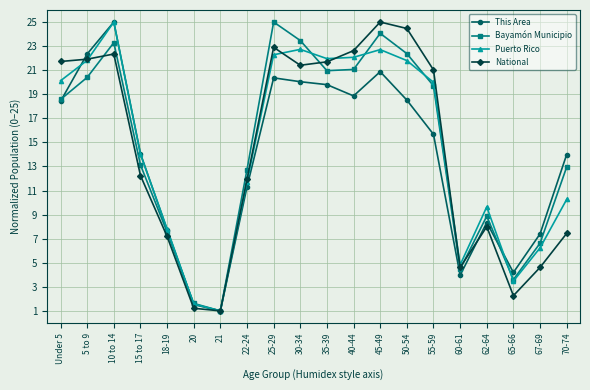

In Puerto Rico, how many points are higher than both neighbors (excluding endpoints)?

4